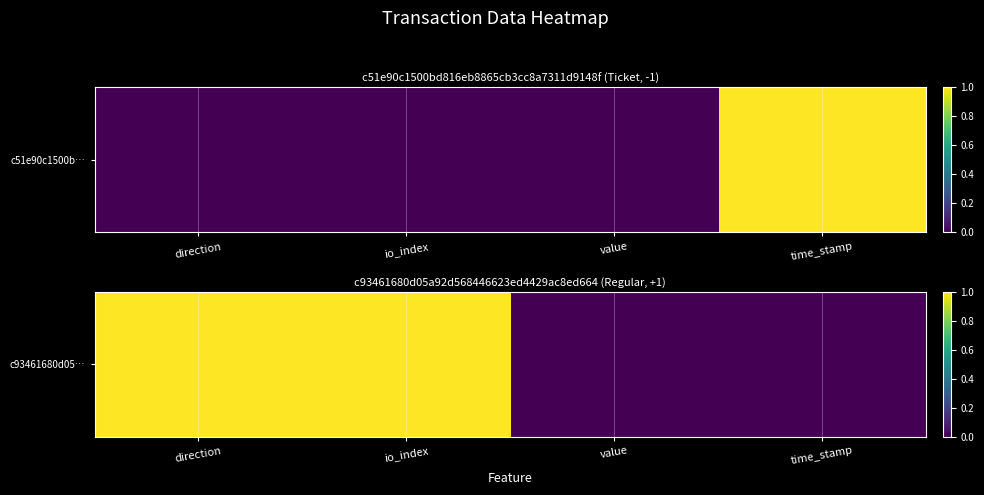

Reading left to right, extract all data points from this chart.

direction=1	io_index=1	value=0	time_stamp=0